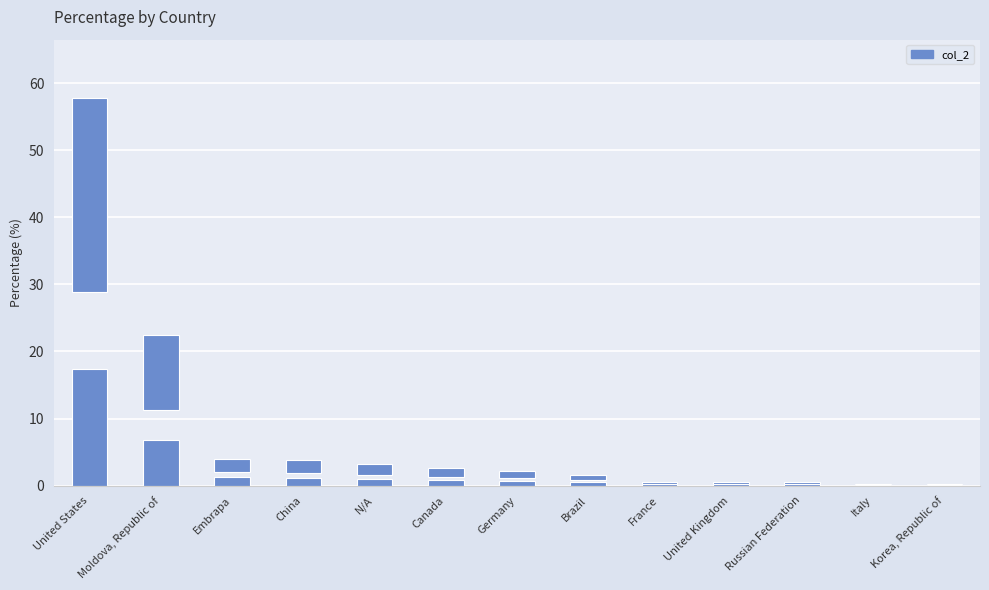

What is the change in value from United States to Italy?

-57.6